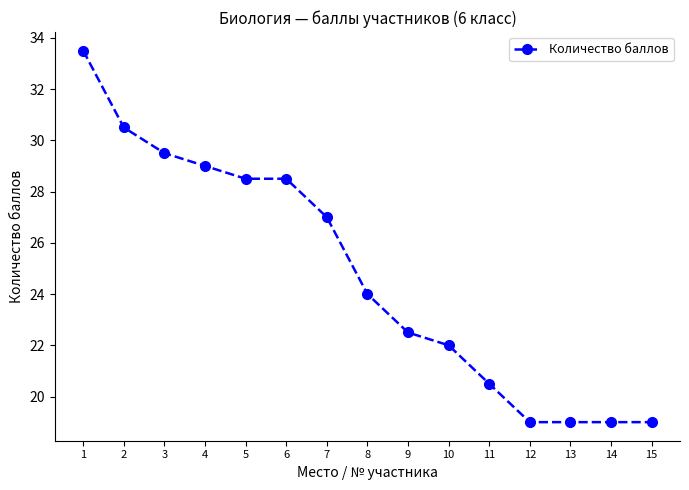

What is the change in value from 1 to 12?

-14.5